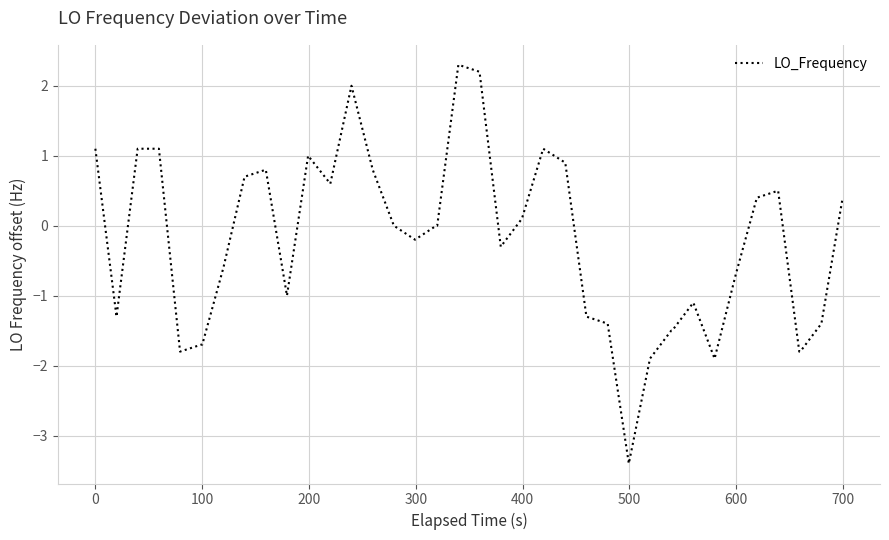

What is the minimum value shown in the chart?

-3.4